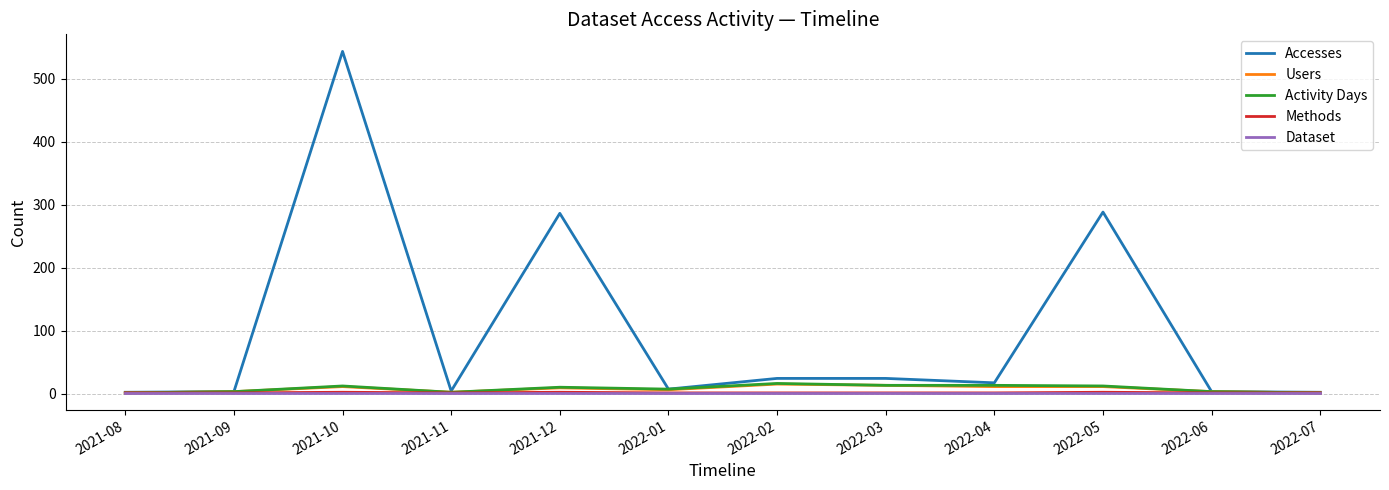

At which category does the chart reach its peak across all series?

2021-10